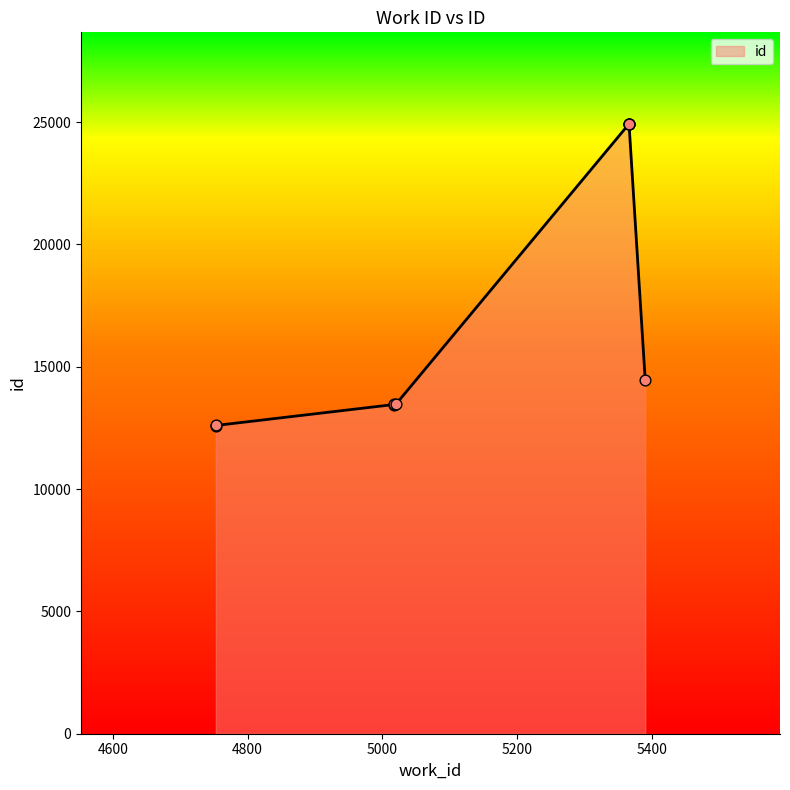

Approximately how many times larger is the value at 5390 compared to 4753?

1.2